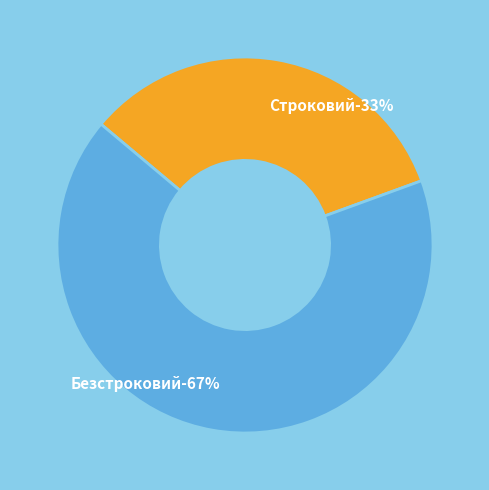

True or false: Безстроковий accounts for 53% of the total.

False